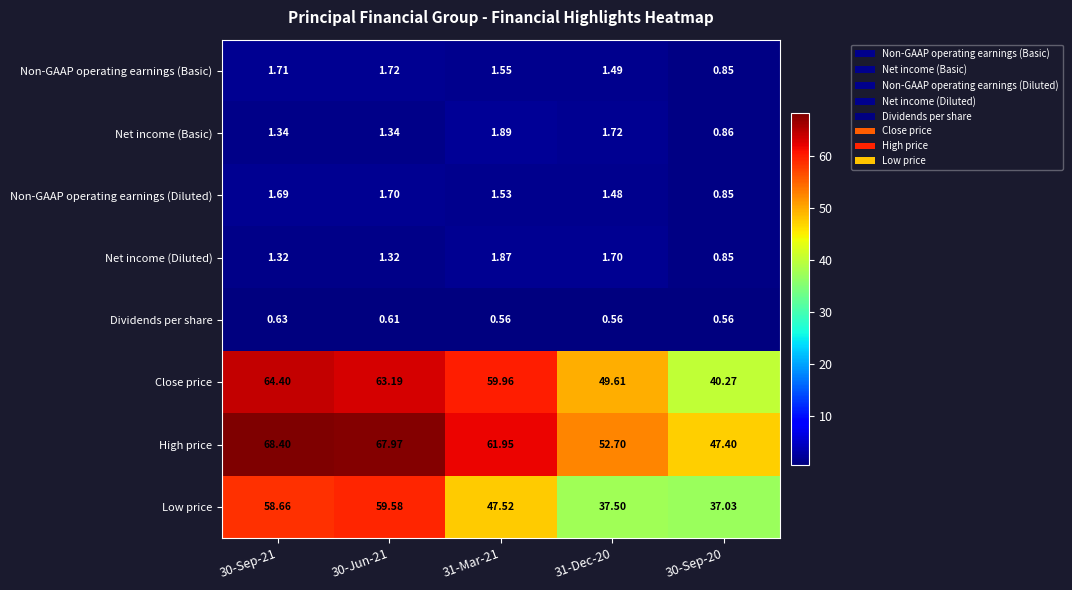

At which category is the sum across all series the highest?

30-Sep-21